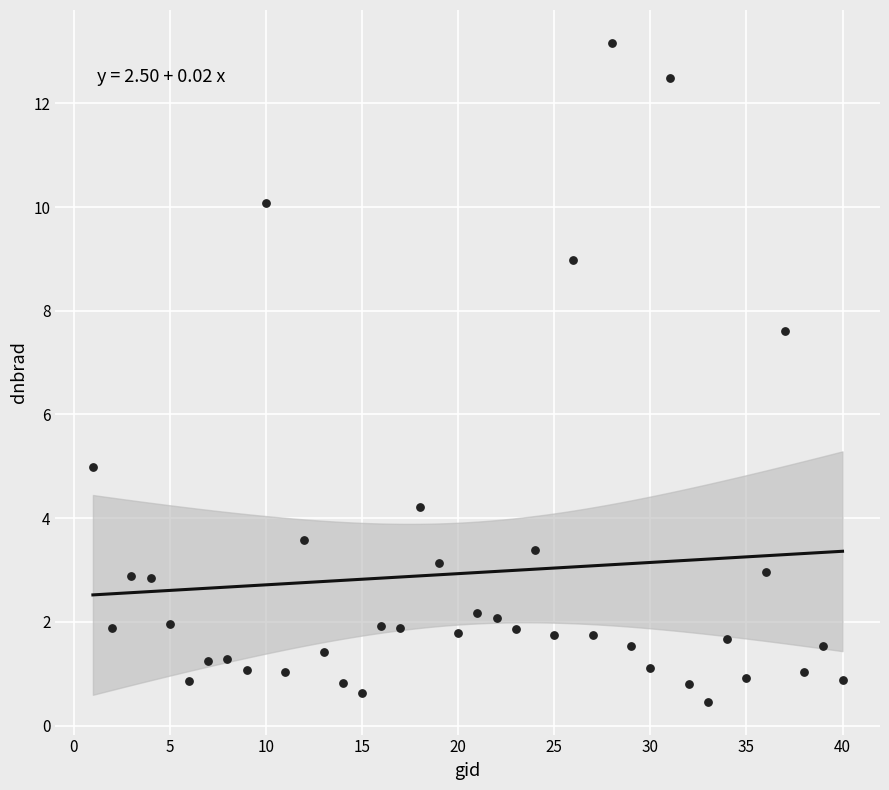

What is the range of X values (max minus min)?

39.0